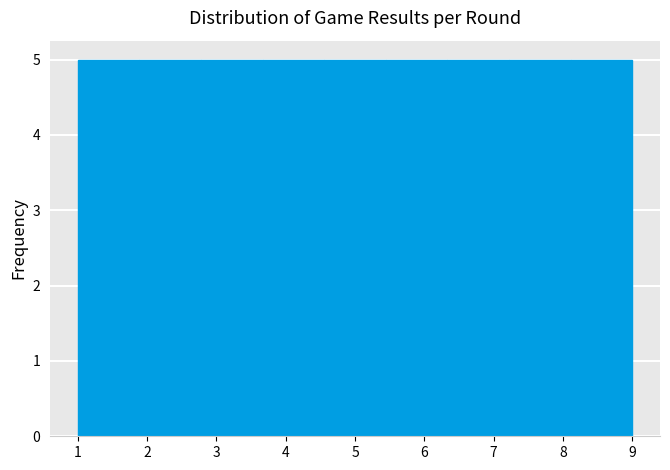

How tall is the bar that spans 6.3 to 7.2 on the x-axis? Neither the bar edges nor the heights are printed on the chart, so give them approximately, as read against the axes.

5